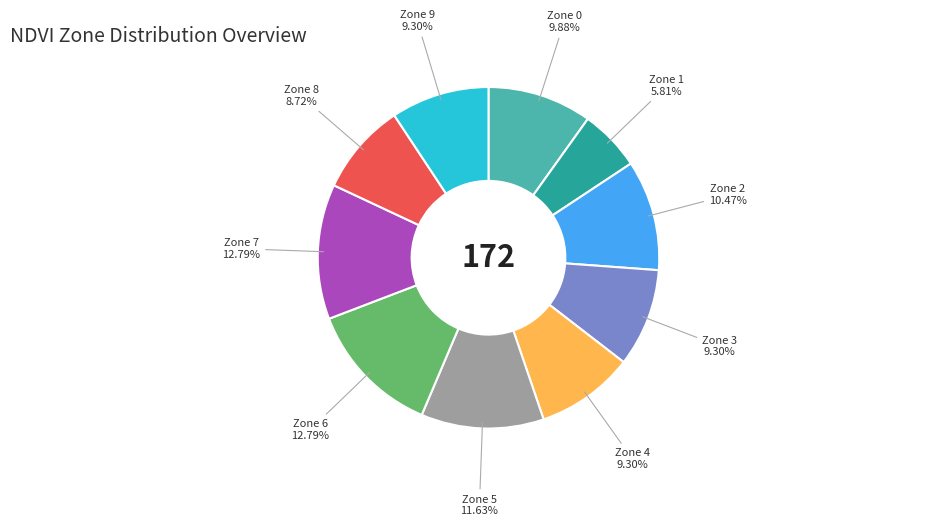

Is it true that Zone 5 is 1% of the pie?

False